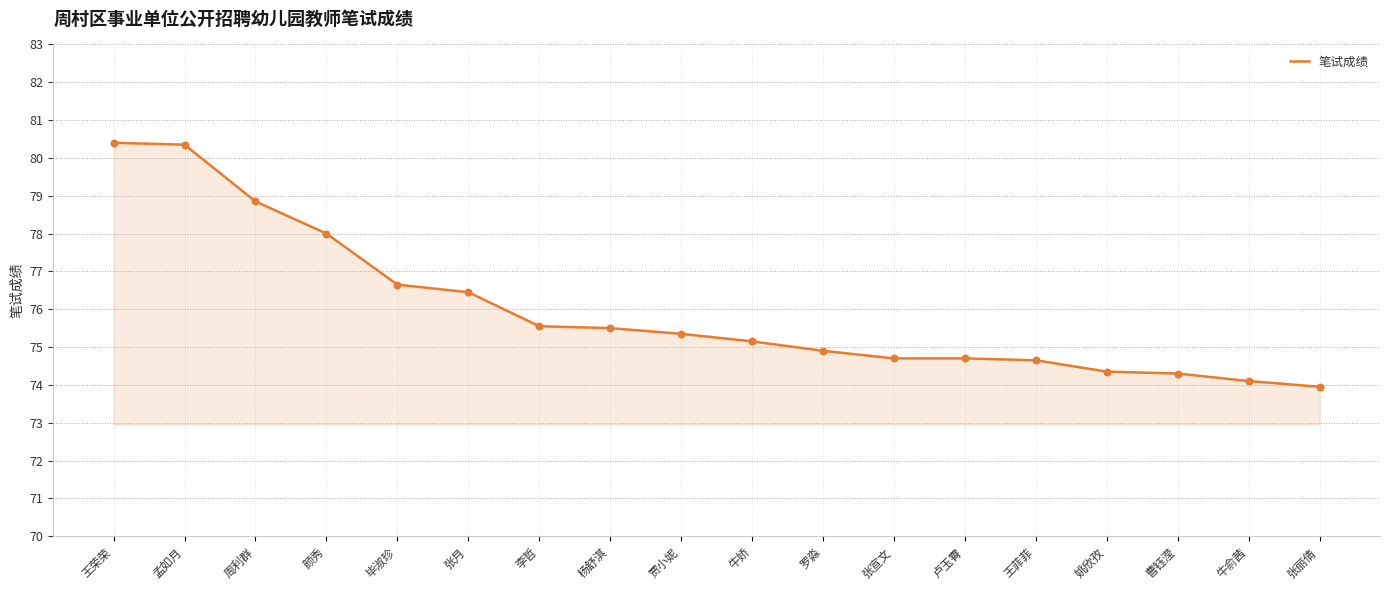

What is the change in value from 孟如月 to 姚欣孜?

-6.0